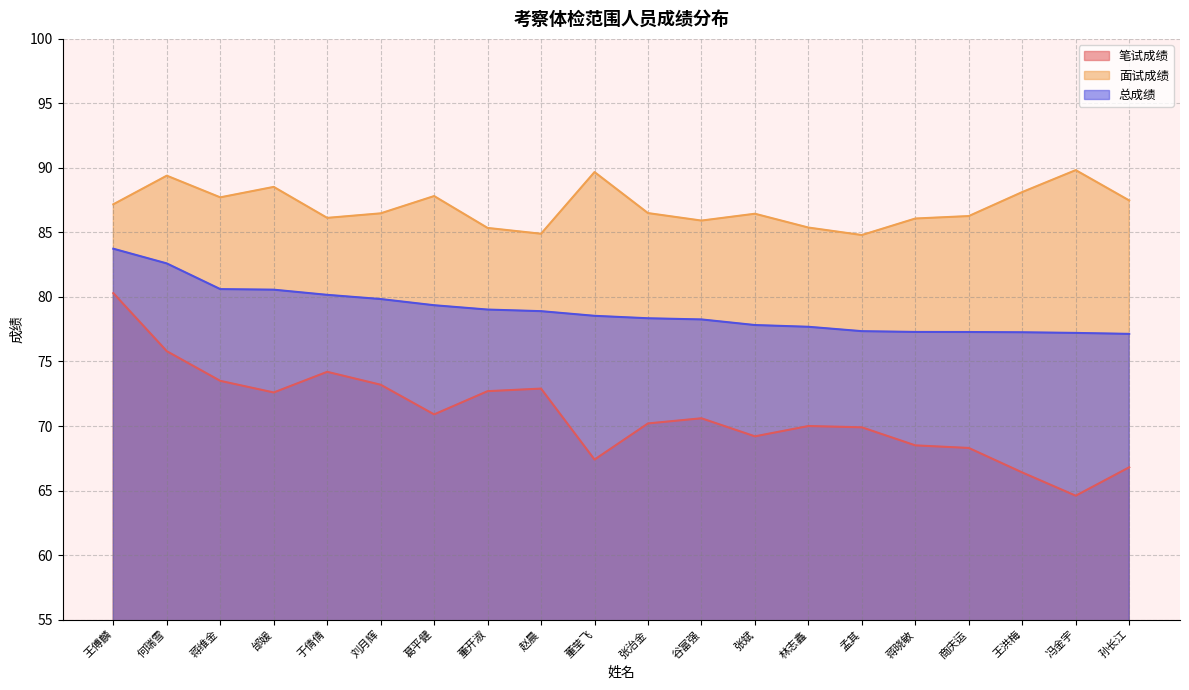

Read the 面试成绩 value at 林志鑫.

85.4